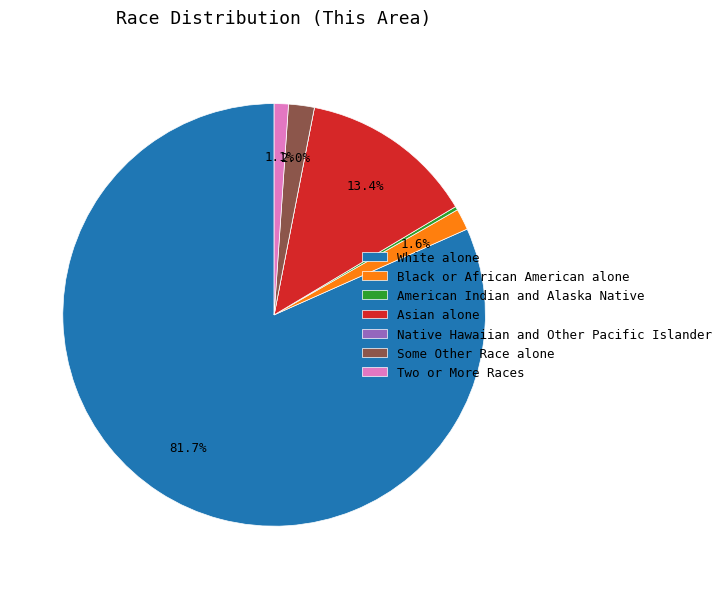

To the nearest percent, what is the combined percentage of Black or African American alone and Some Other Race alone?

4%